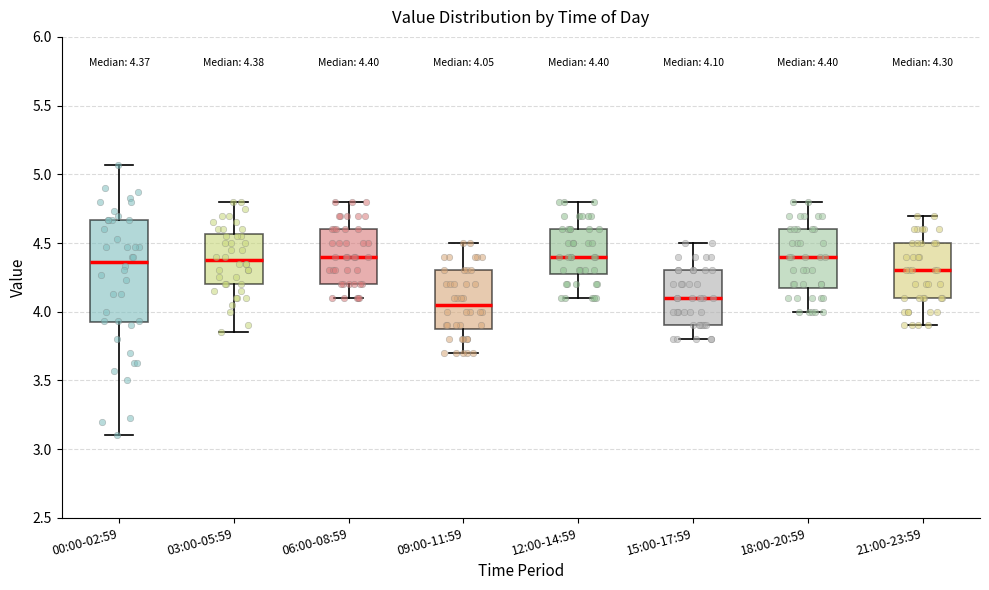

Which box is the tallest, from its lower edge to its upper edge?

00:00-02:59